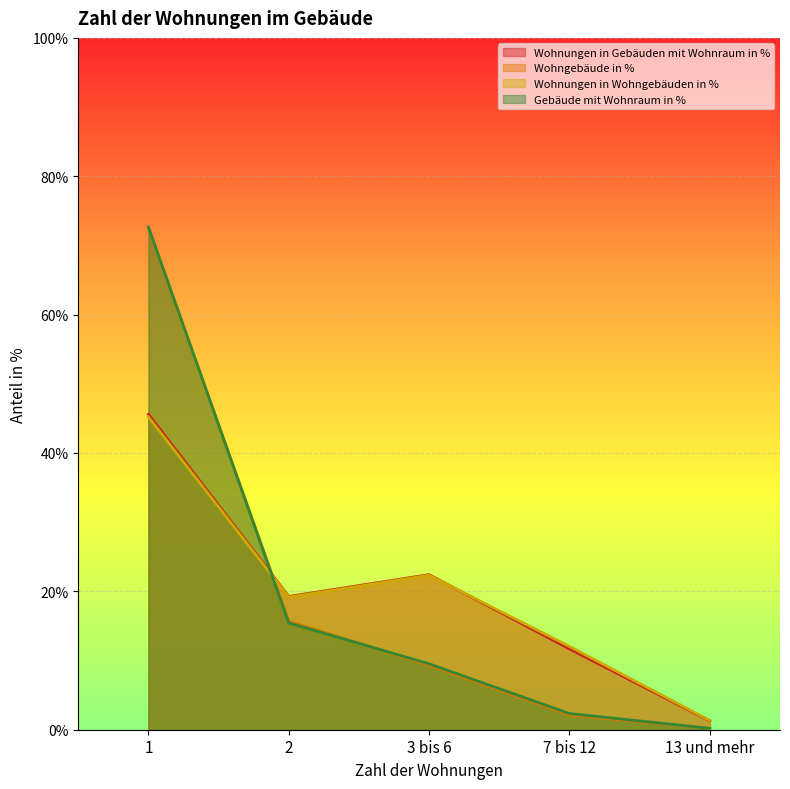

Which category has the highest value across all series?

1